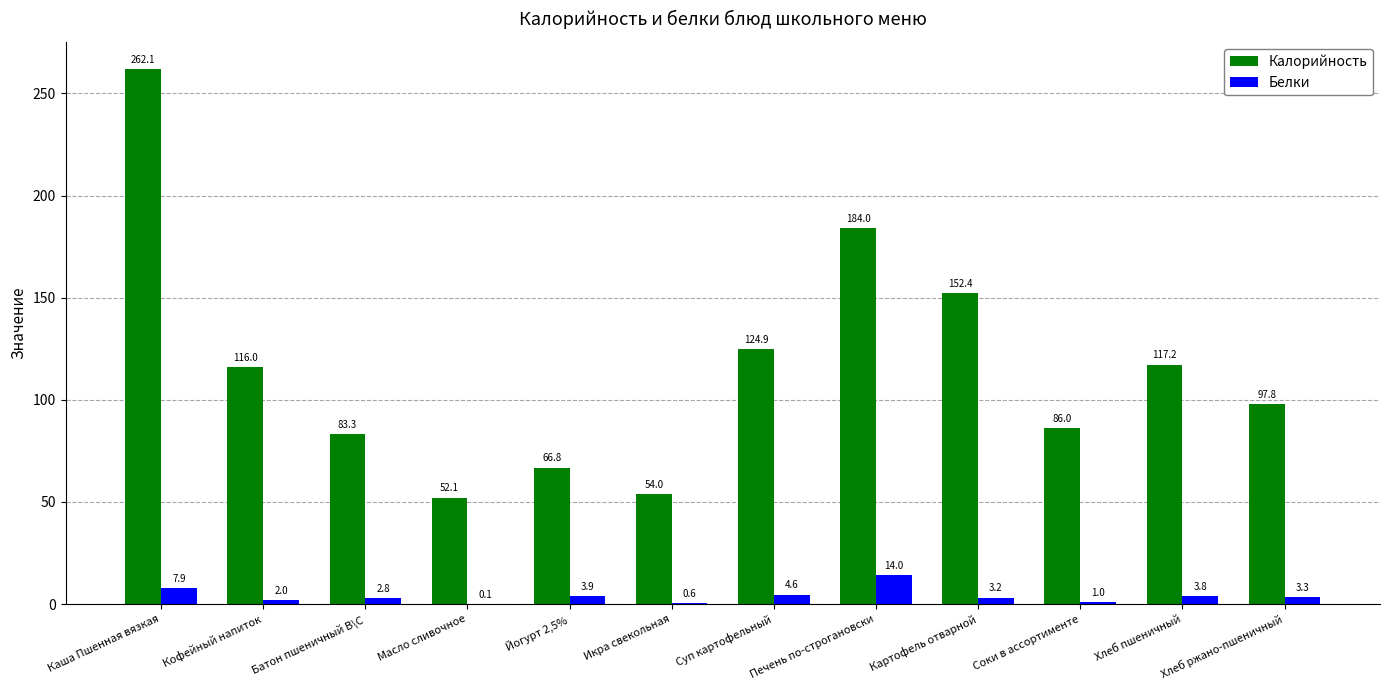

True or false: Калорийность has a value of 262.1 at Каша Пшенная вязкая.

True